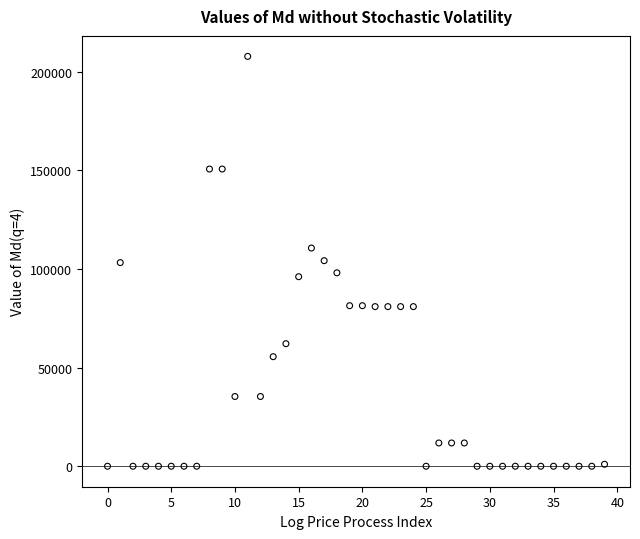

What is the range of Y values (max minus min)?

207780